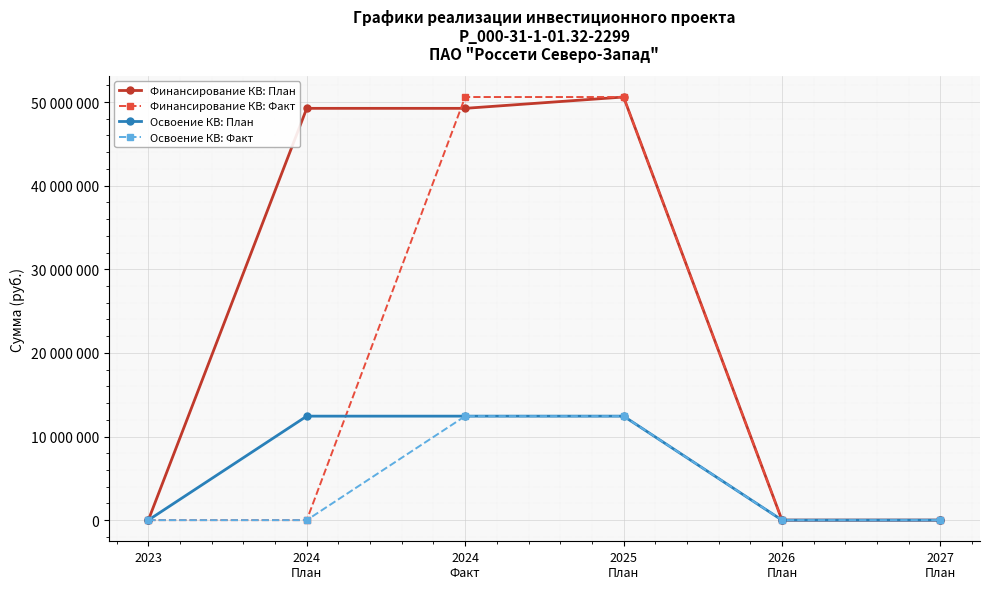

Is this an area chart (filled region under the line)?

No